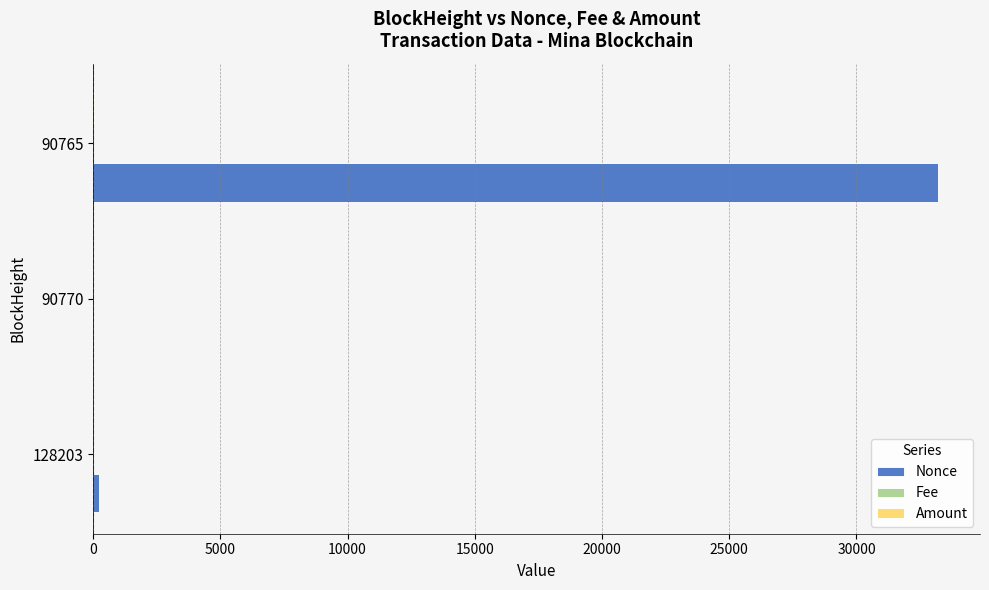

What is the sum of all Nonce values?

33442.0